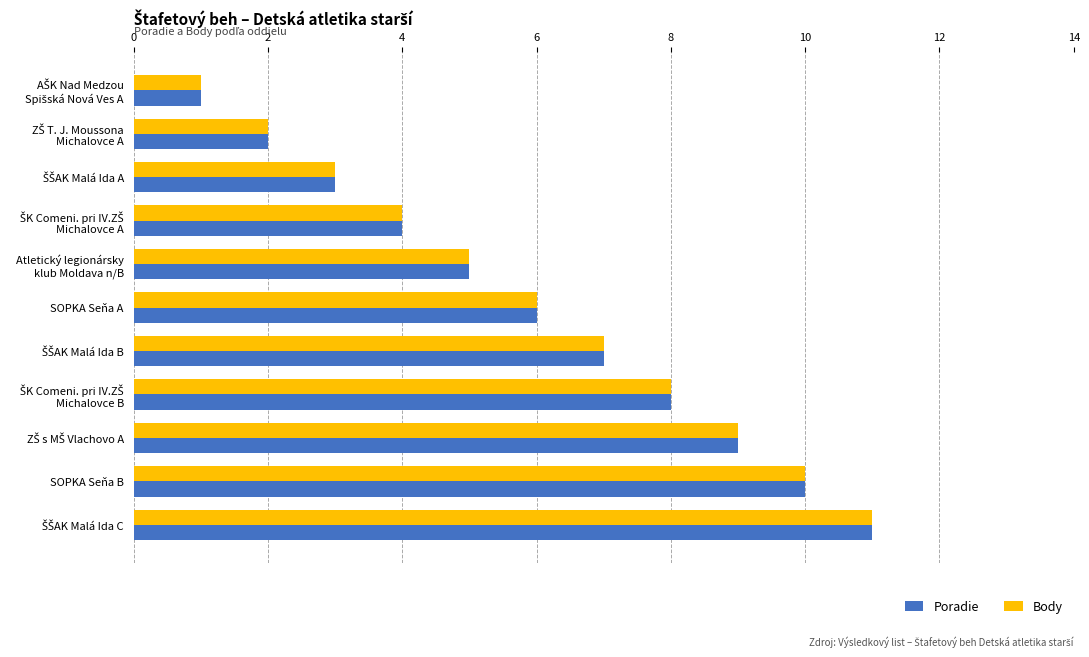

What is the total value across all series at SOPKA Seňa A?

12